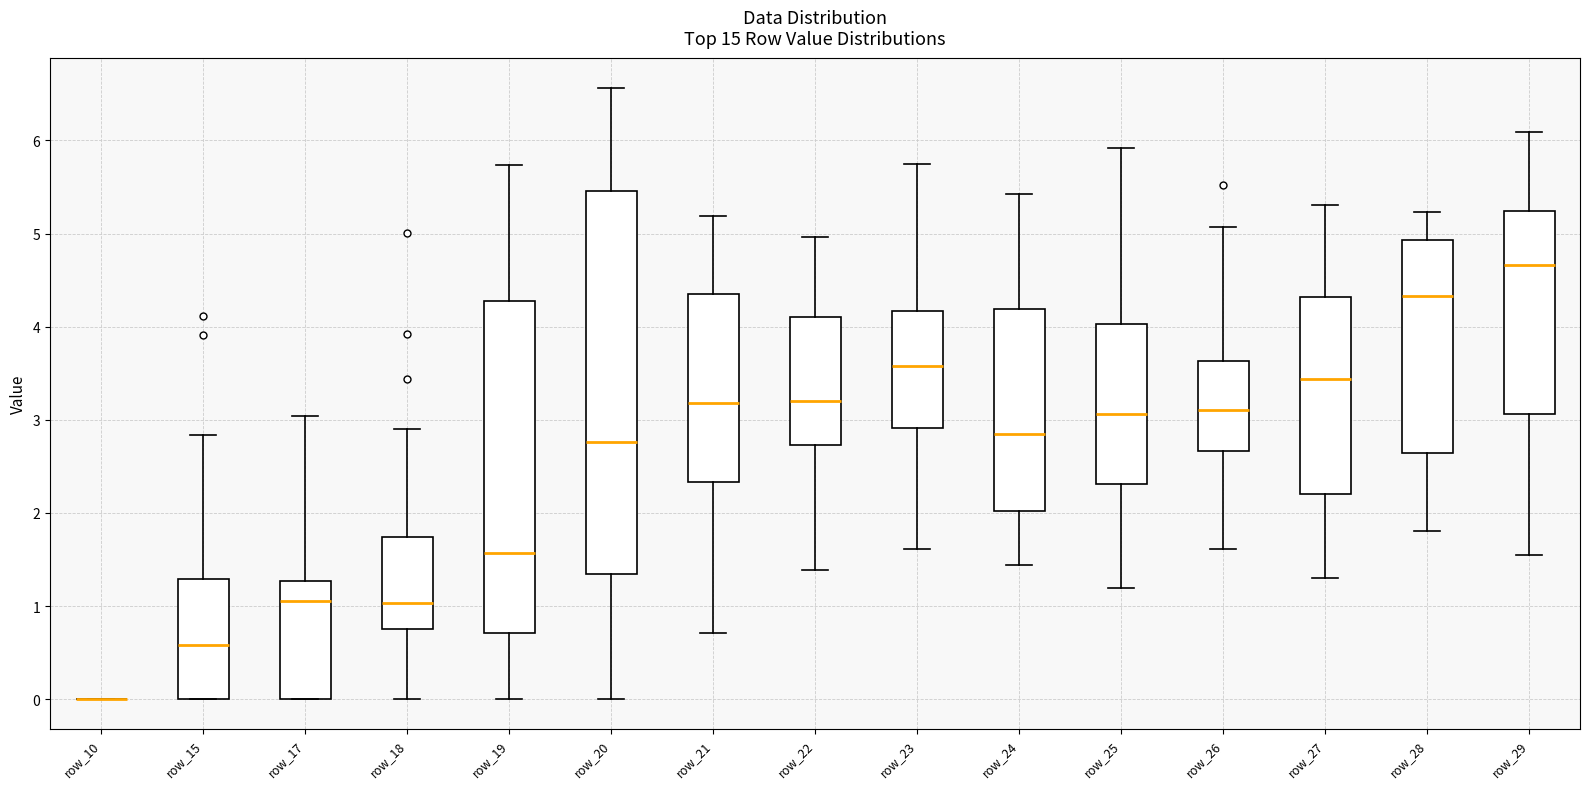

Reading left to right, read every box against the y-axis: the position of its median line, the range the box covers, and the ends of its whiskers. The values are not printed on the chart, so give them approximately, as read against the axis.

row_10: box collapsed to a line at 0.0, whiskers 0.0 to 0.0
row_15: median 0.6, box 0.0 to 1.3, whiskers 0.0 to 2.8
row_17: median 1.1, box 0.0 to 1.3, whiskers 0.0 to 3.0
row_18: median 1.0, box 0.8 to 1.7, whiskers 0.0 to 2.9
row_19: median 1.6, box 0.7 to 4.3, whiskers 0.0 to 5.7
row_20: median 2.8, box 1.3 to 5.5, whiskers 0.0 to 6.6
row_21: median 3.2, box 2.3 to 4.3, whiskers 0.7 to 5.2
row_22: median 3.2, box 2.7 to 4.1, whiskers 1.4 to 5.0
row_23: median 3.6, box 2.9 to 4.2, whiskers 1.6 to 5.7
row_24: median 2.8, box 2.0 to 4.2, whiskers 1.4 to 5.4
row_25: median 3.1, box 2.3 to 4.0, whiskers 1.2 to 5.9
row_26: median 3.1, box 2.7 to 3.6, whiskers 1.6 to 5.1
row_27: median 3.4, box 2.2 to 4.3, whiskers 1.3 to 5.3
row_28: median 4.3, box 2.6 to 4.9, whiskers 1.8 to 5.2
row_29: median 4.7, box 3.1 to 5.2, whiskers 1.5 to 6.1